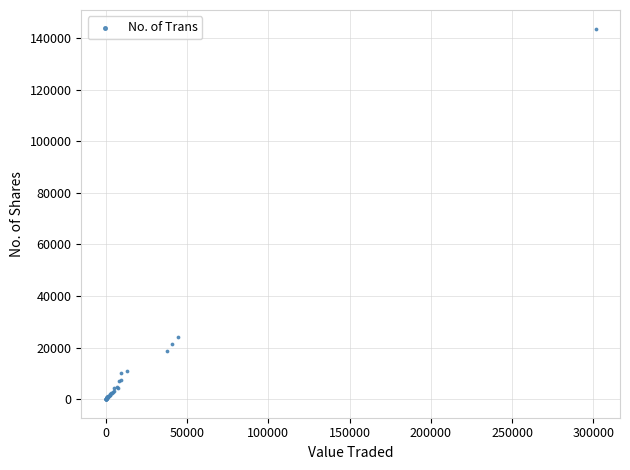

What Y value in the scatter plot is closest to 71834?

24185